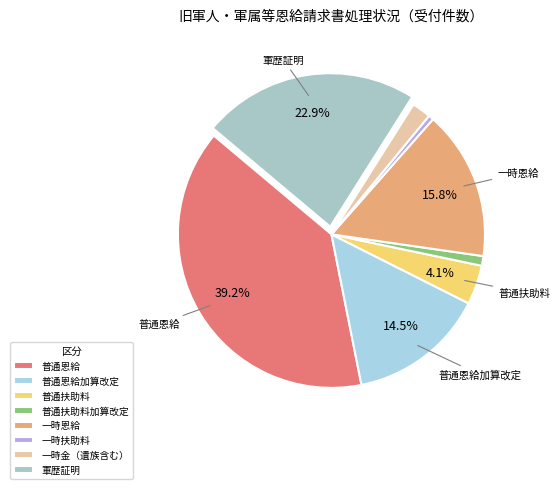

Count the number of slices in the pie.

8